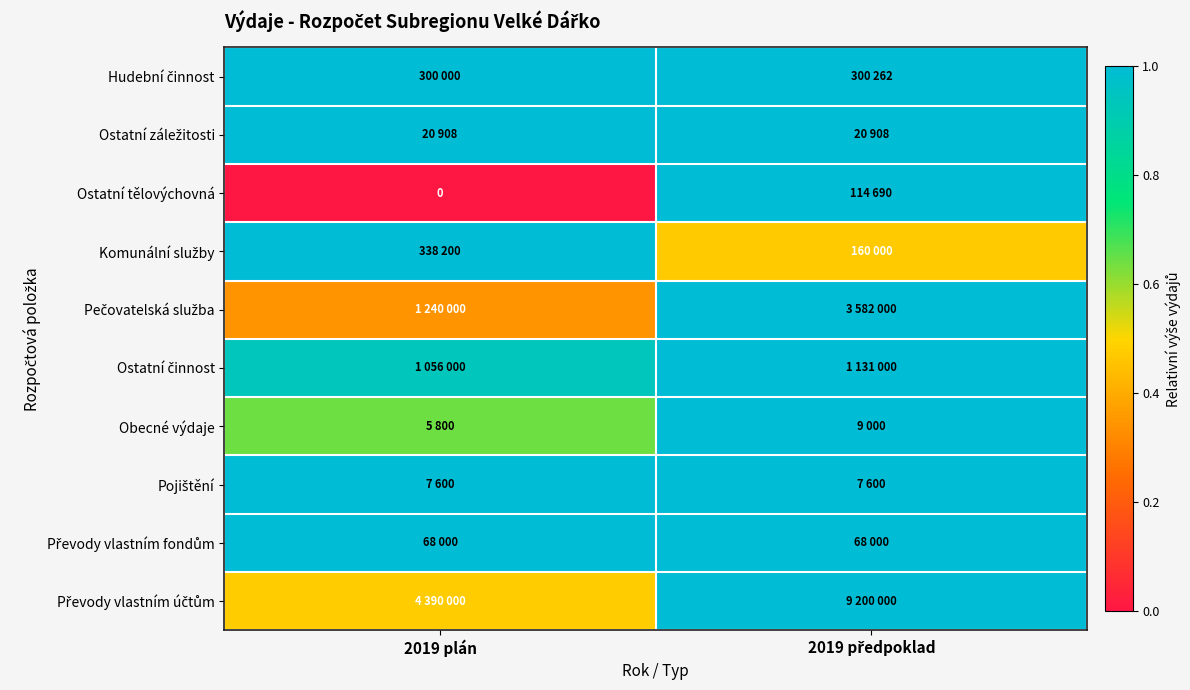

Rank the categories by Převody vlastním účtům value from highest to lowest.

2019 předpoklad, 2019 plán